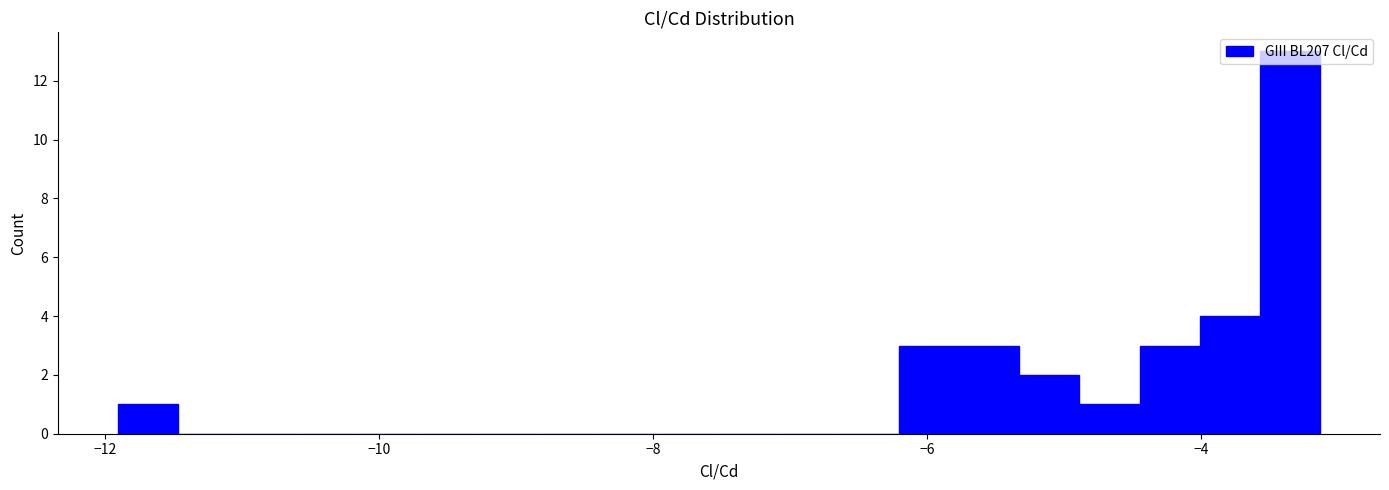

Around what value on the x-axis is the tallest bar? Give the approximate position of its centre, as read against the axis.

-3.4